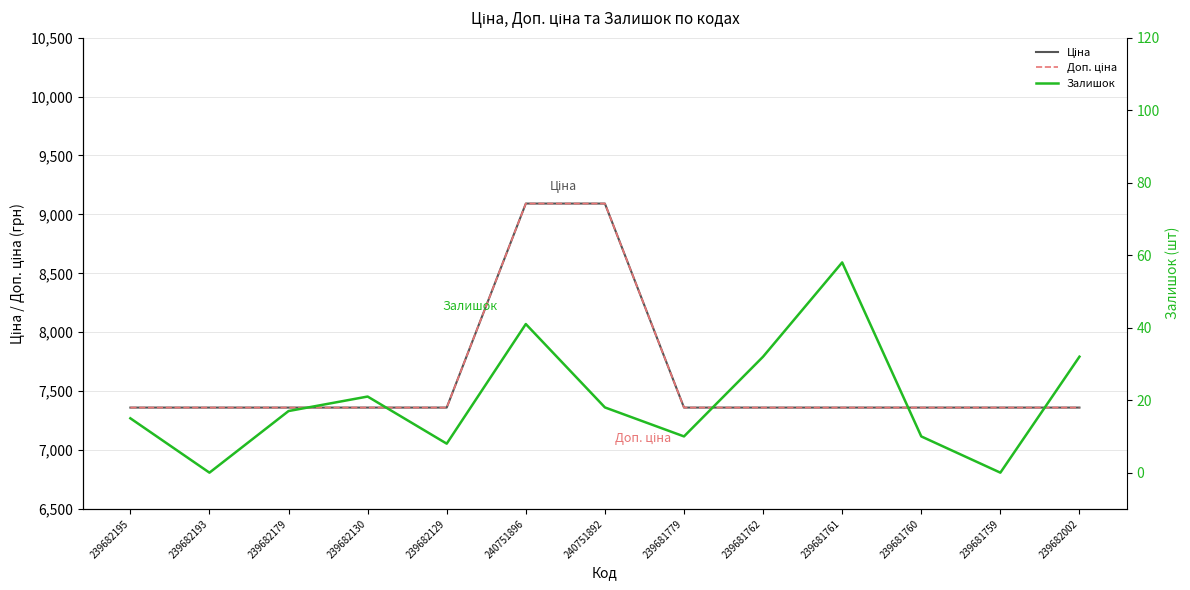

How many lines are shown in the chart?

3